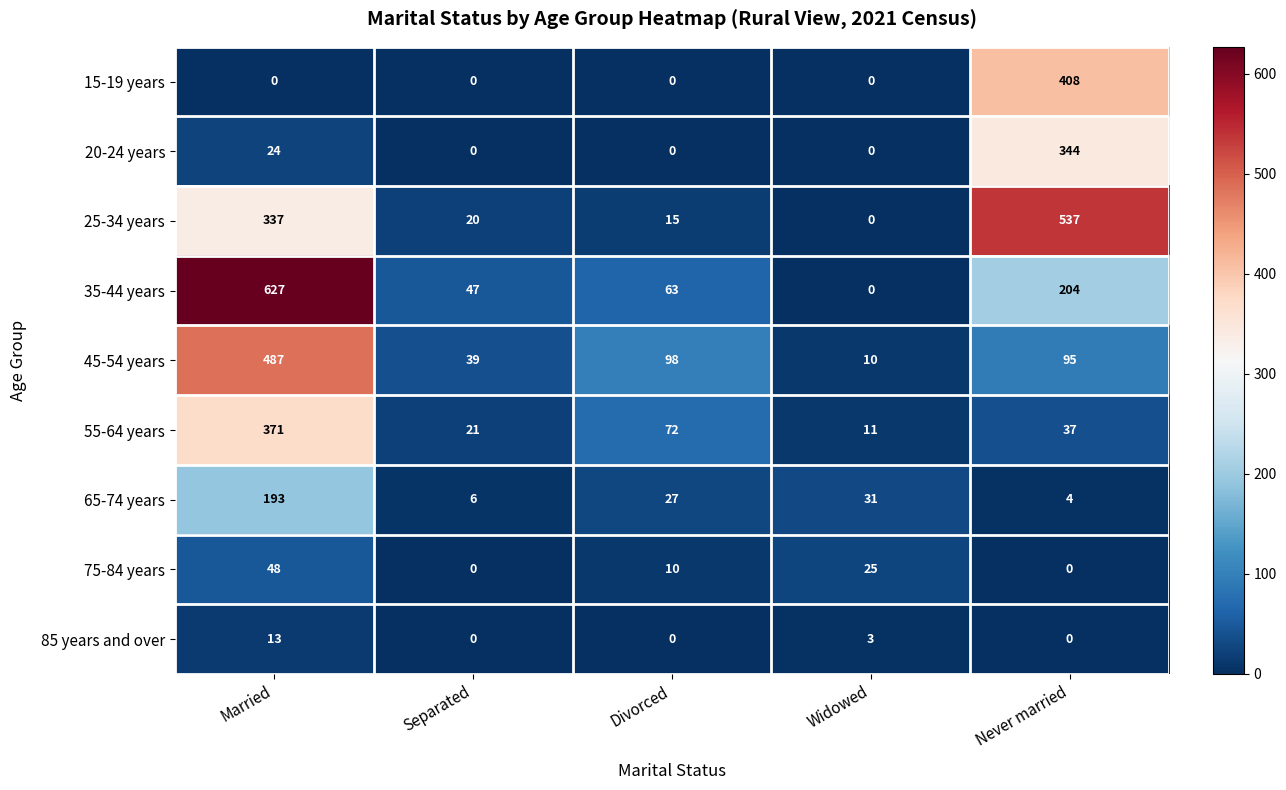

How many categories are shown in the chart?

5